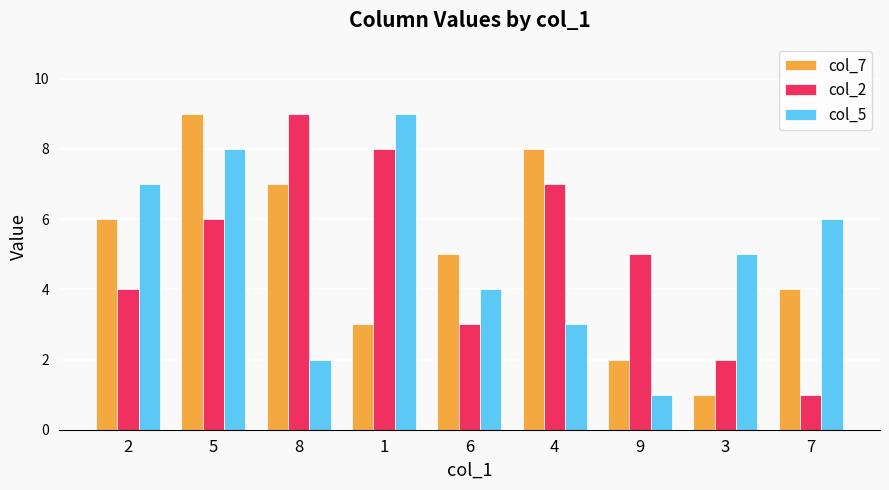

Count the number of categories in the chart.

9